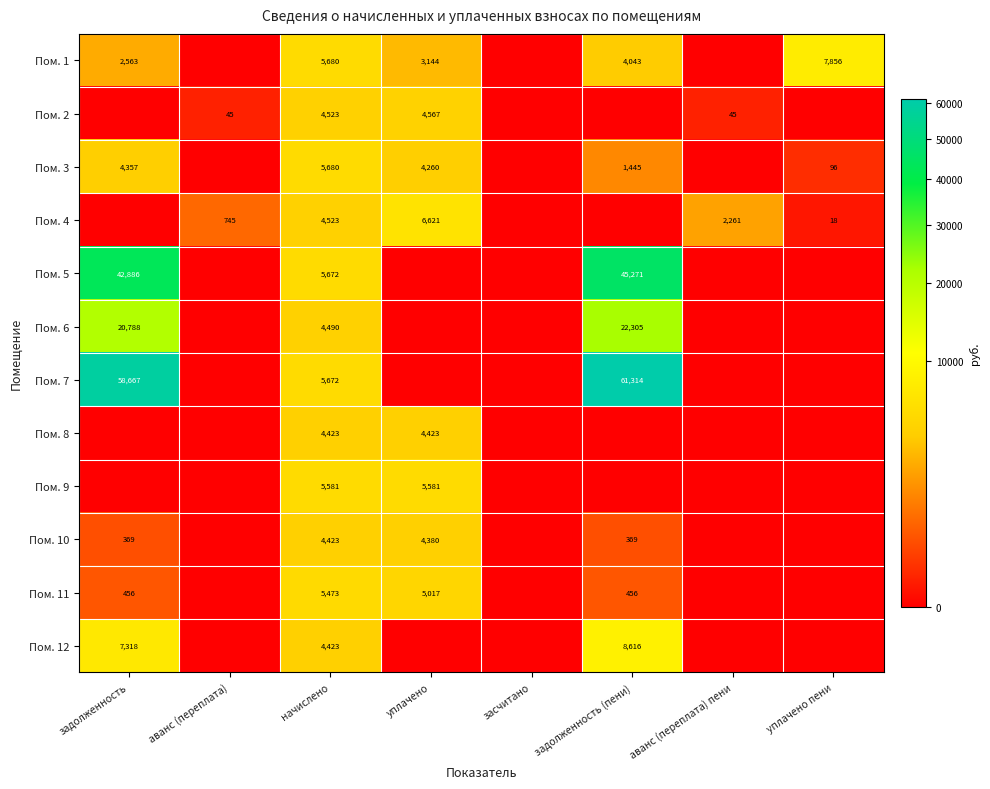

How many data points in Пом. 2 are above 44?

4